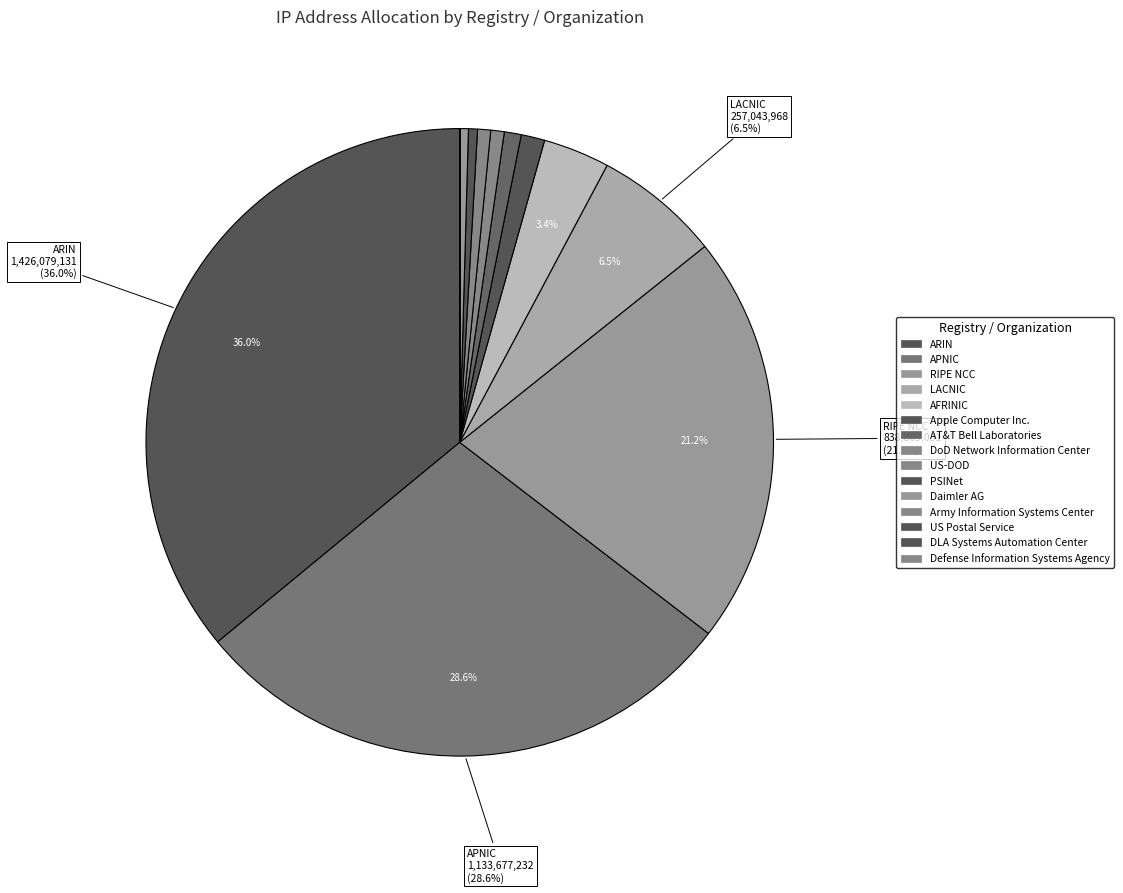

How many slices are in this pie chart?

15